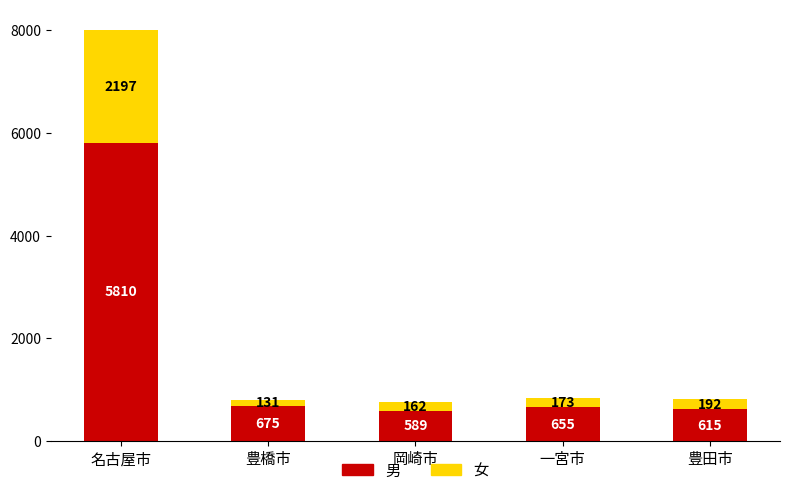

What is the sum of all 男 values?

8344